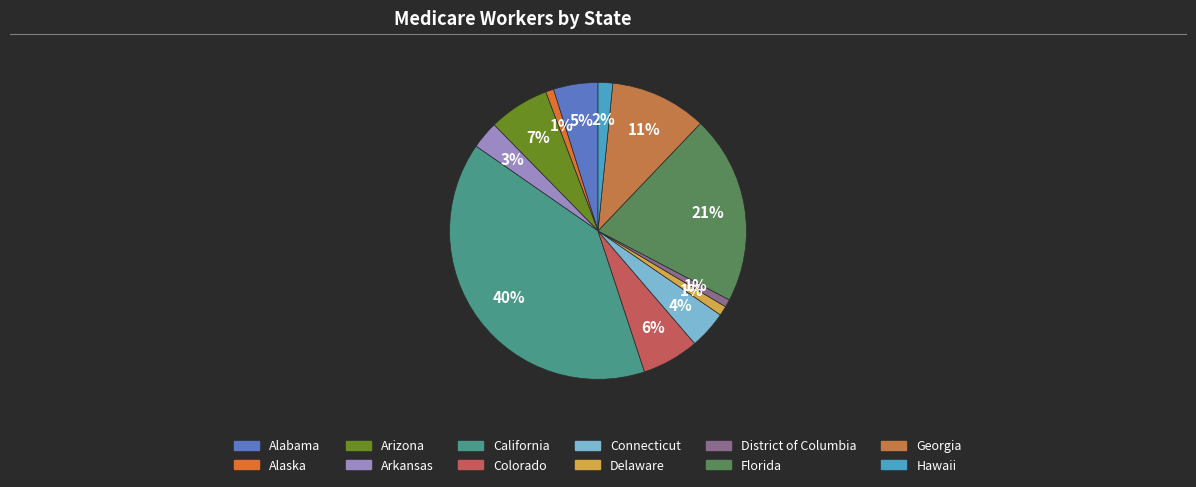

To the nearest percent, what is the combined percentage of Florida and Arizona?

27%